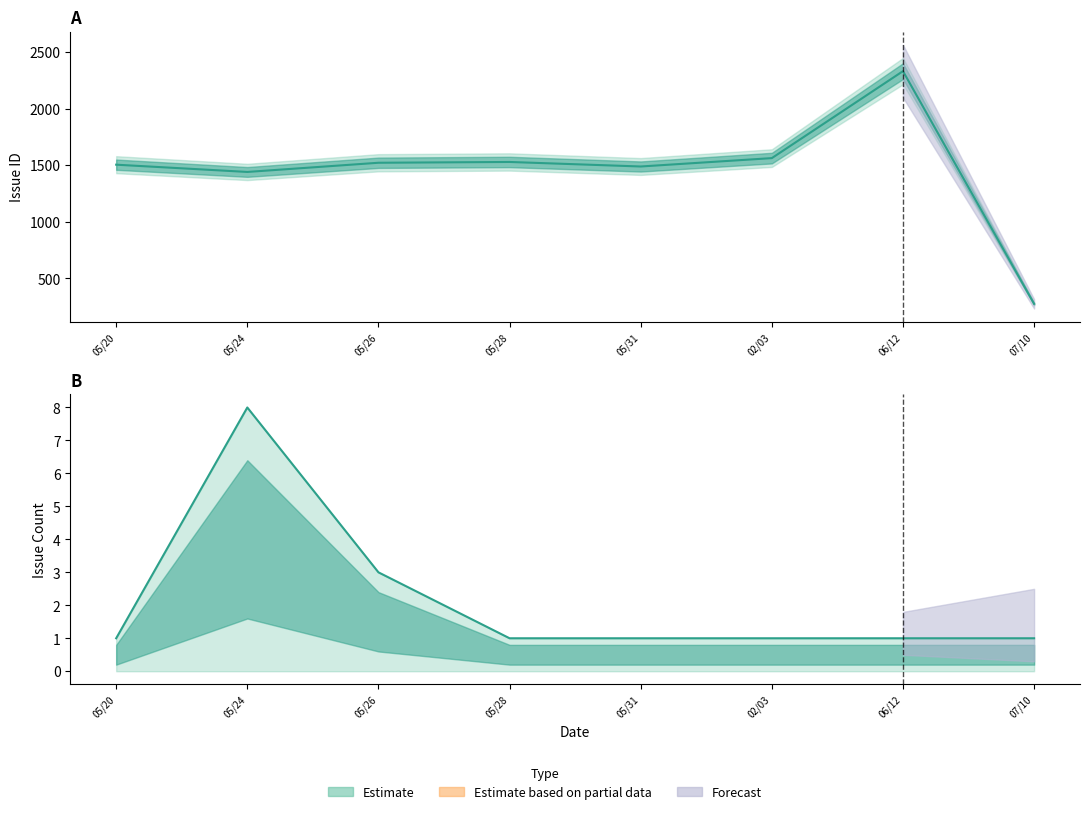

At how many categories does at least one series exceed 2276?

1